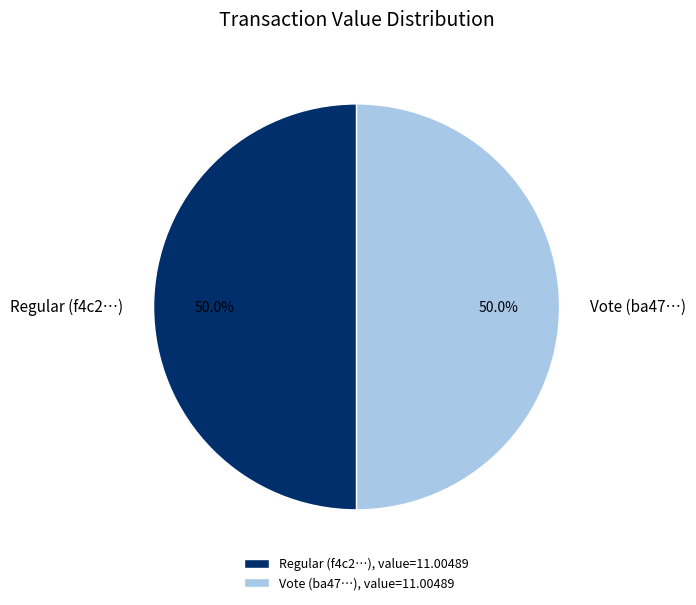

Combined, what portion of the pie is Vote (ba47…) and Regular (f4c2…)?

100.0%